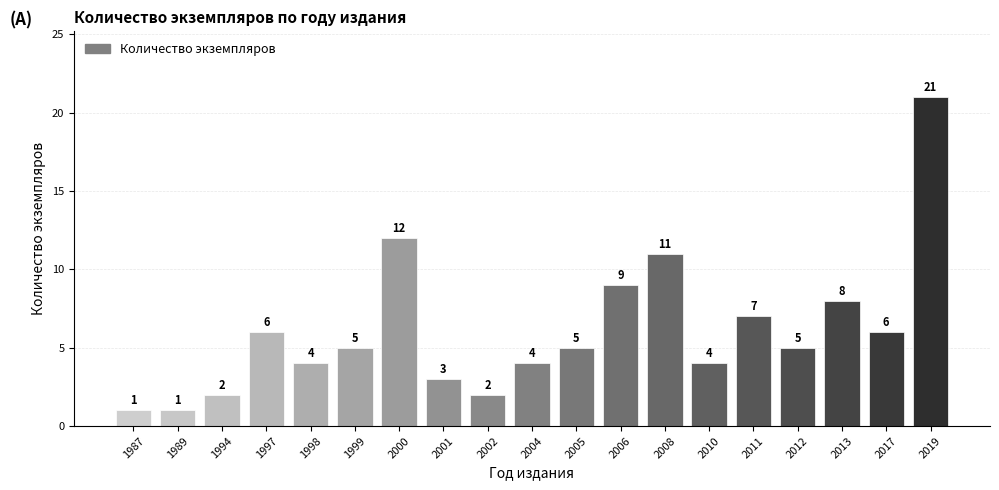

The value at 2000 is 3. True or false?

False